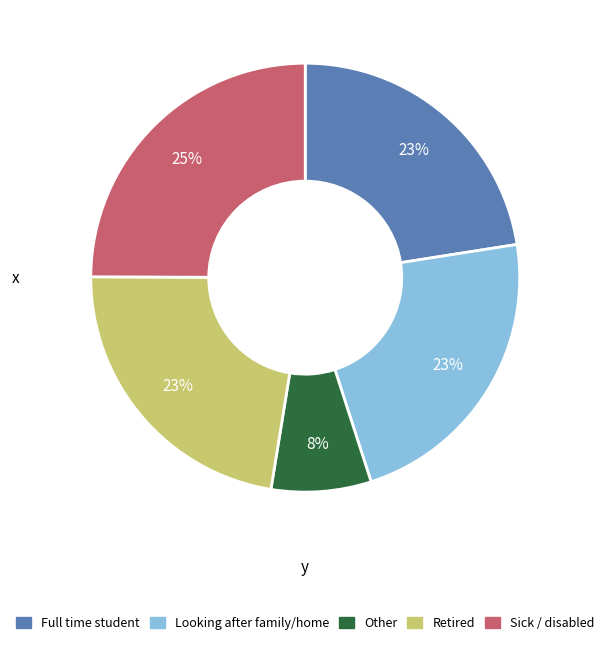

Combined, do Other and Retired account for over 50%?

No